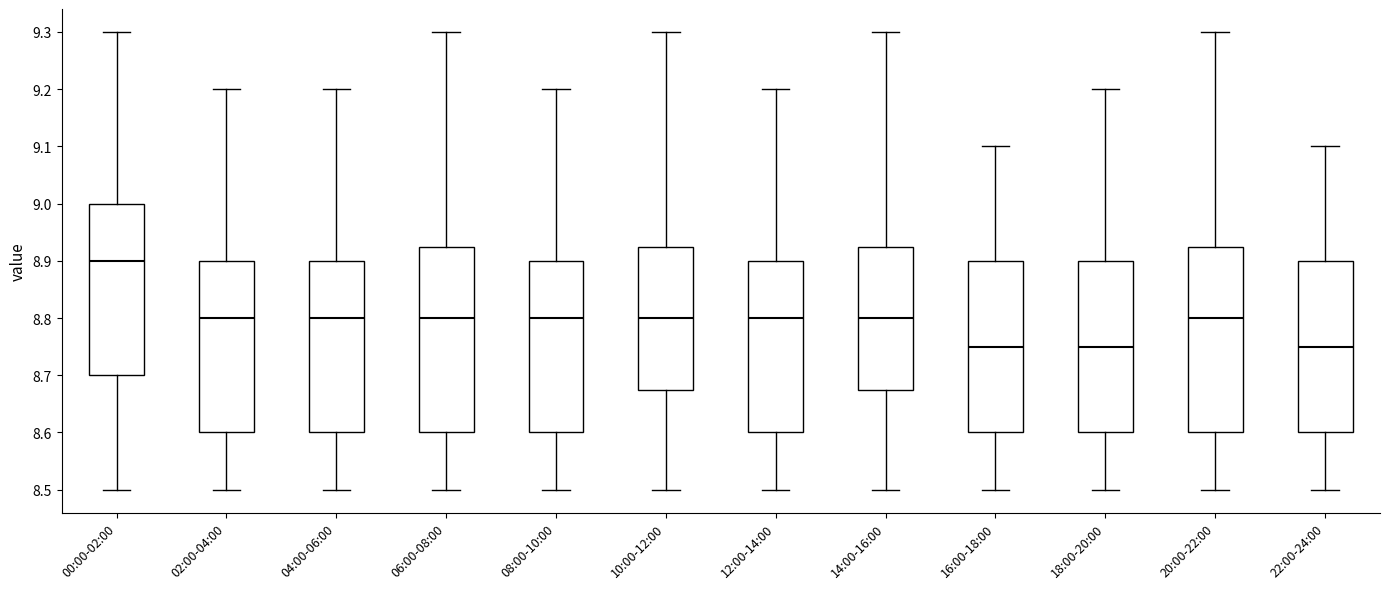

Reading left to right, transcribe this box plot: for each box, give where its median line is, the range the box spans, and where its two whiskers end, as read against the y-axis. The values are not printed on the chart, so give them approximately, as read against the axis.

00:00-02:00: median 8.90, box 8.70 to 9.00, whiskers 8.50 to 9.30
02:00-04:00: median 8.80, box 8.60 to 8.90, whiskers 8.50 to 9.20
04:00-06:00: median 8.80, box 8.60 to 8.90, whiskers 8.50 to 9.20
06:00-08:00: median 8.80, box 8.60 to 8.93, whiskers 8.50 to 9.30
08:00-10:00: median 8.80, box 8.60 to 8.90, whiskers 8.50 to 9.20
10:00-12:00: median 8.80, box 8.68 to 8.93, whiskers 8.50 to 9.30
12:00-14:00: median 8.80, box 8.60 to 8.90, whiskers 8.50 to 9.20
14:00-16:00: median 8.80, box 8.68 to 8.93, whiskers 8.50 to 9.30
16:00-18:00: median 8.75, box 8.60 to 8.90, whiskers 8.50 to 9.10
18:00-20:00: median 8.75, box 8.60 to 8.90, whiskers 8.50 to 9.20
20:00-22:00: median 8.80, box 8.60 to 8.93, whiskers 8.50 to 9.30
22:00-24:00: median 8.75, box 8.60 to 8.90, whiskers 8.50 to 9.10